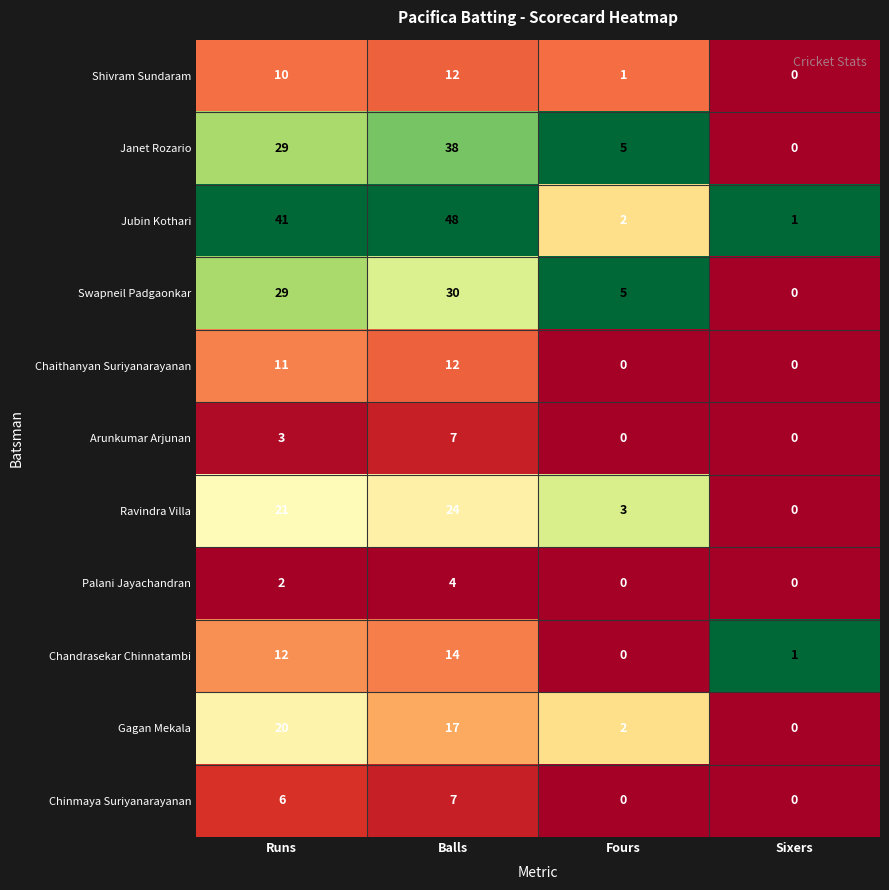

What is the difference between the highest and lowest values at Sixers?

1